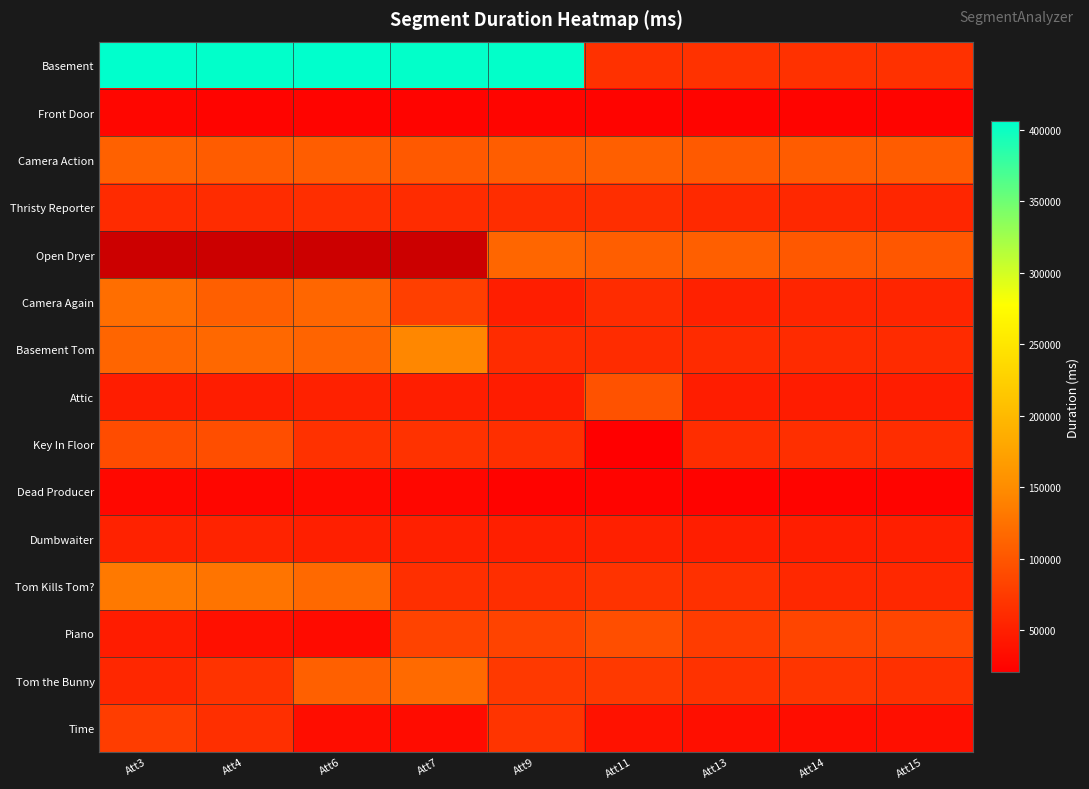

Rank the series by their maximum value, from highest to lowest.

Basement, Open Dryer, Basement Tom, Tom Kills Tom?, Camera Again, Tom the Bunny, Camera Action, Attic, Key In Floor, Piano, Time, Thristy Reporter, Dumbwaiter, Dead Producer, Front Door